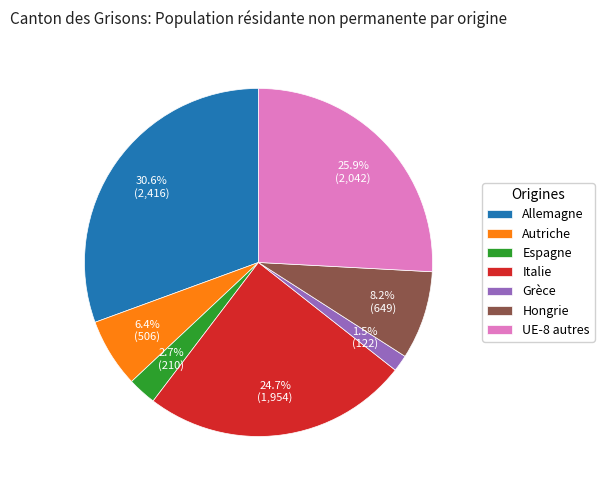

Is it true that Italie is 12% of the pie?

False